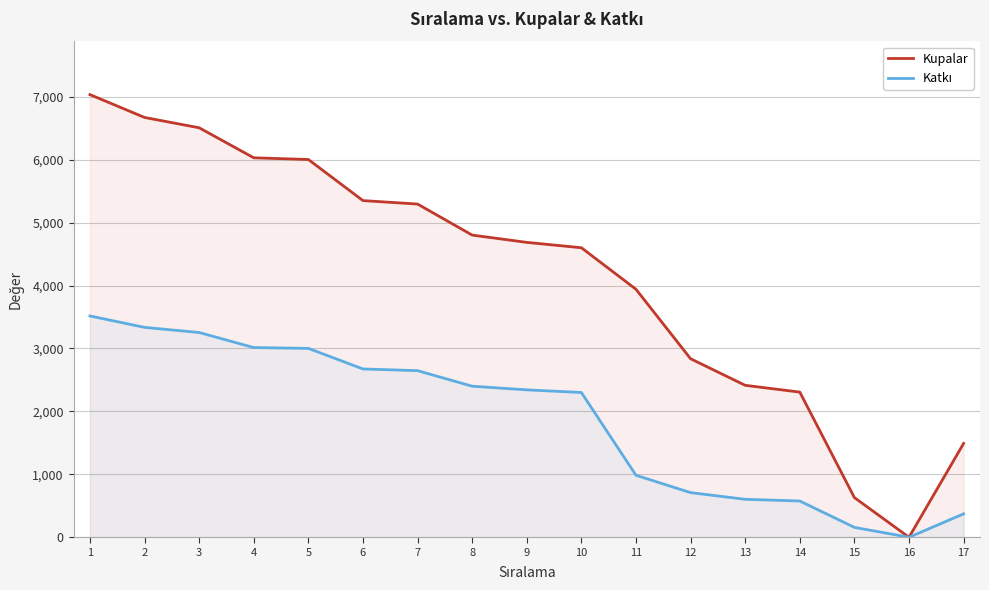

At which category does Kupalar reach its first local valley?

16